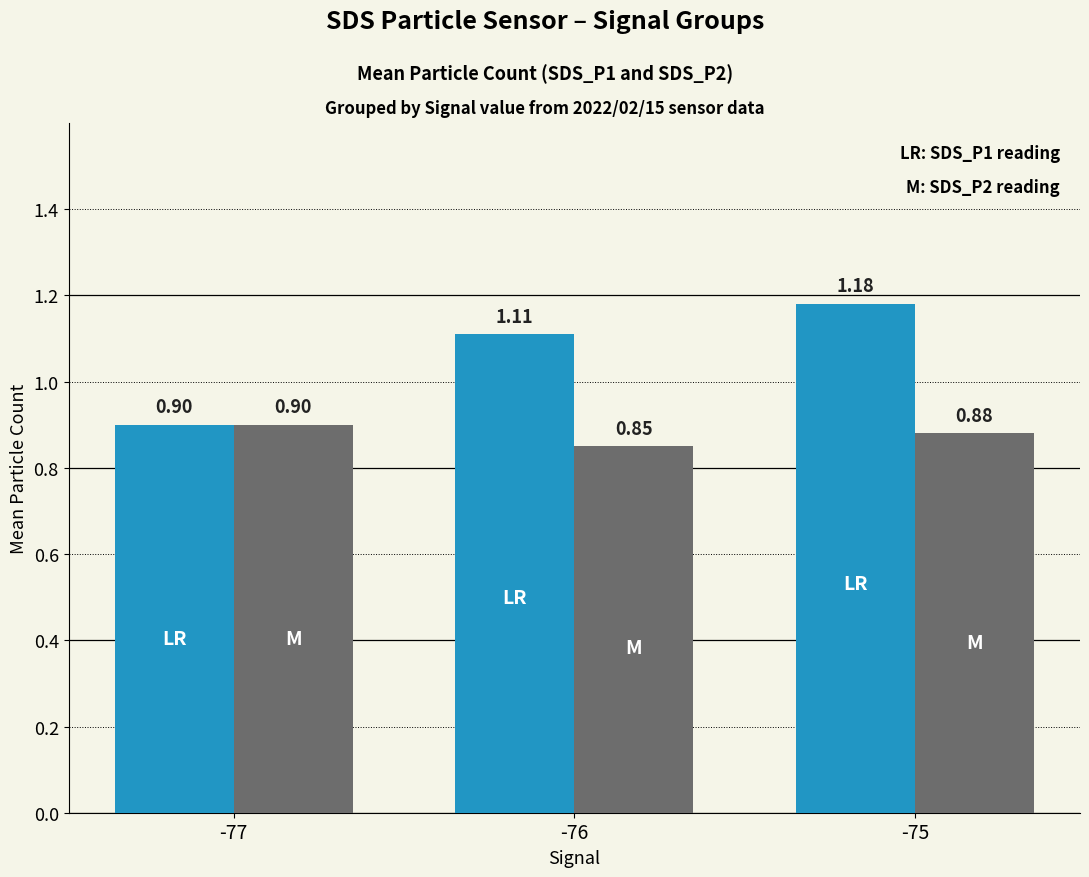

What is the total value across all series at -76?

2.0